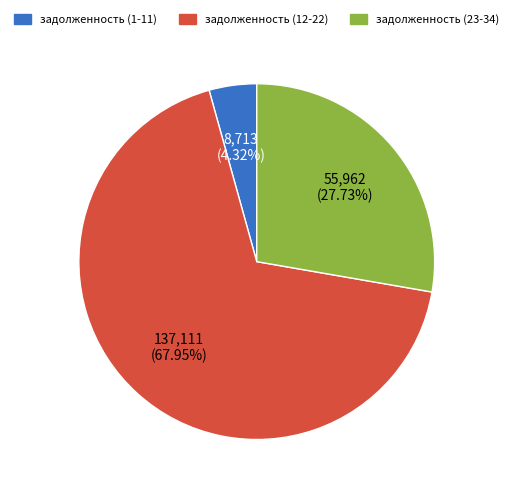

To the nearest percent, what is the difference between the largest and smallest slice percentages?

64%